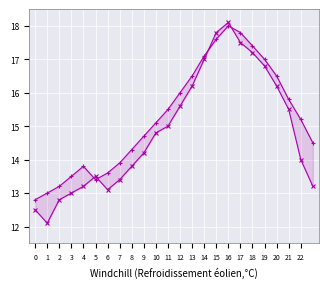

At which label does Line A reach its minimum?

1